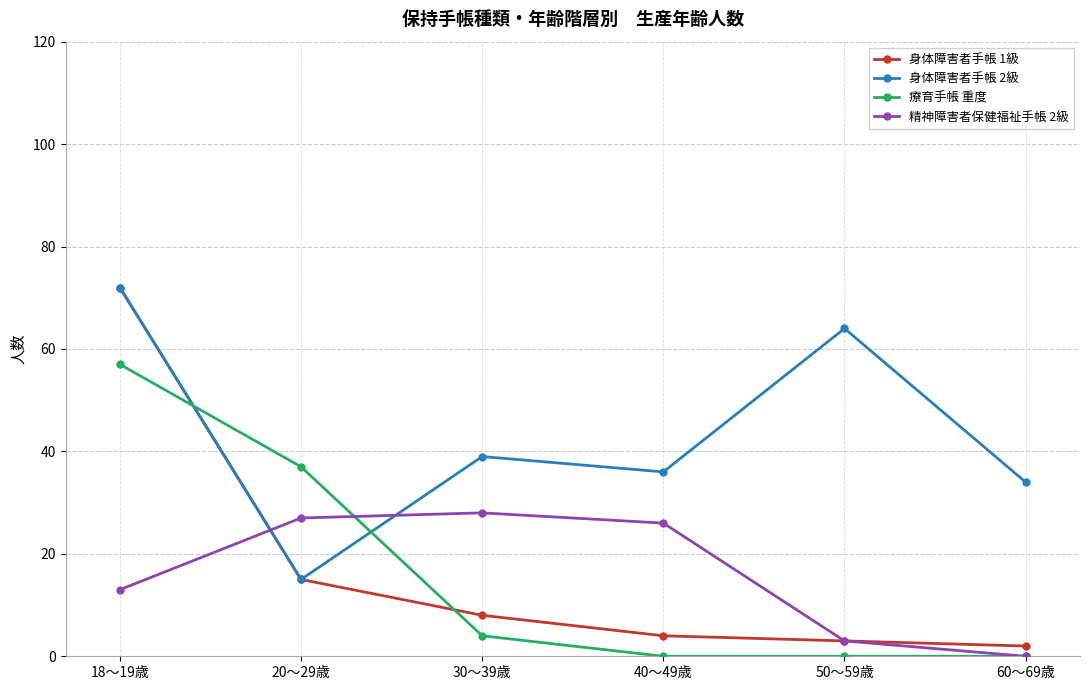

True or false: 療育手帳 重度 has a value of 0 at 50～59歳.

True